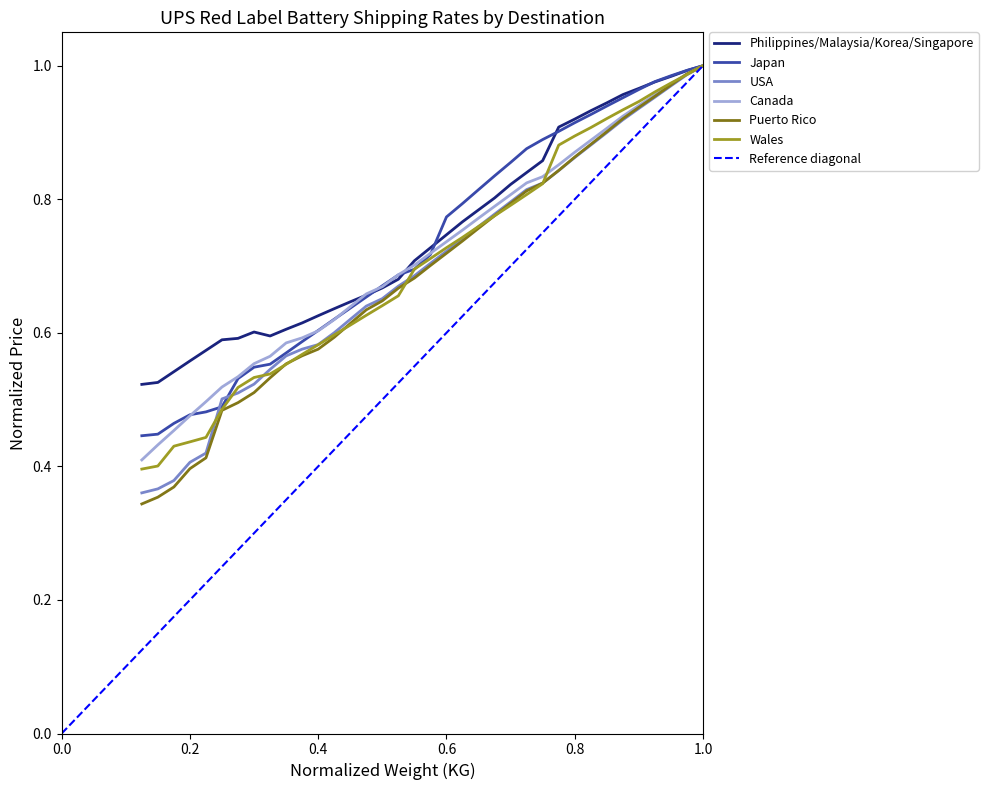

List the series in order of their peak value, lowest first.

Philippines/Malaysia/Korea/Singapore, Japan, USA, Canada, Puerto Rico, Wales